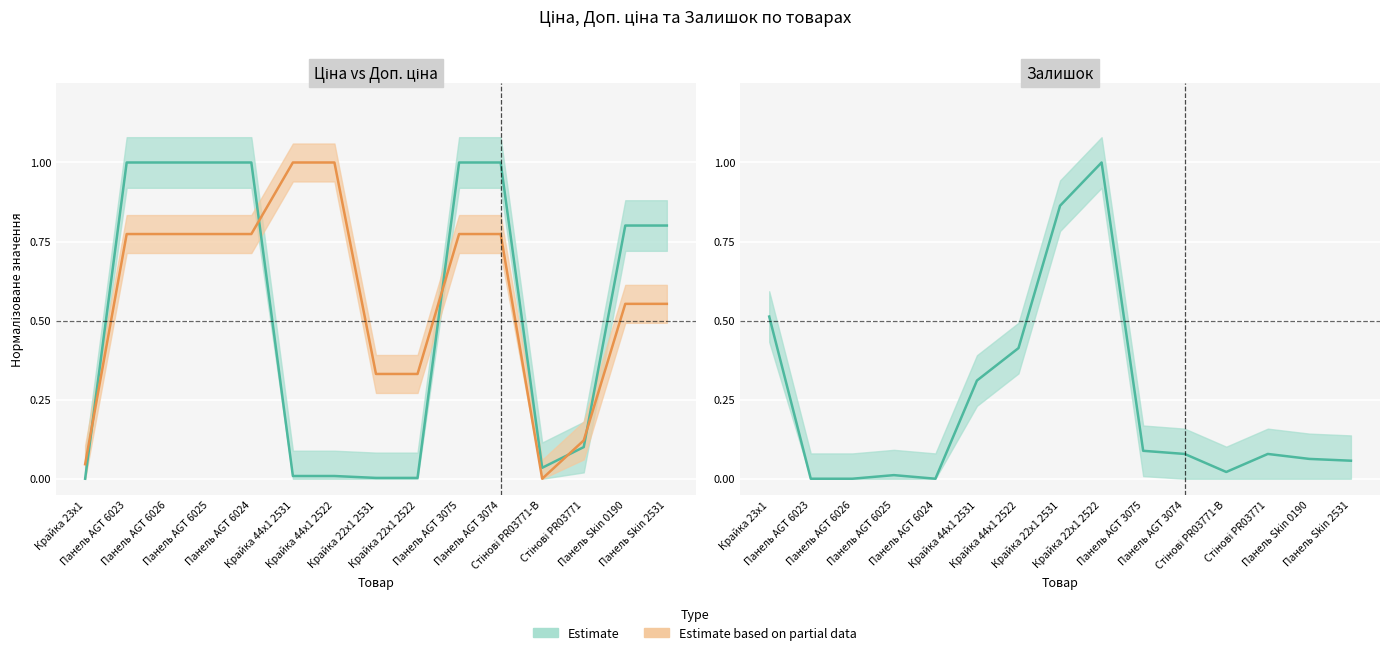

How many interior local valleys does the Ціна series have?

1